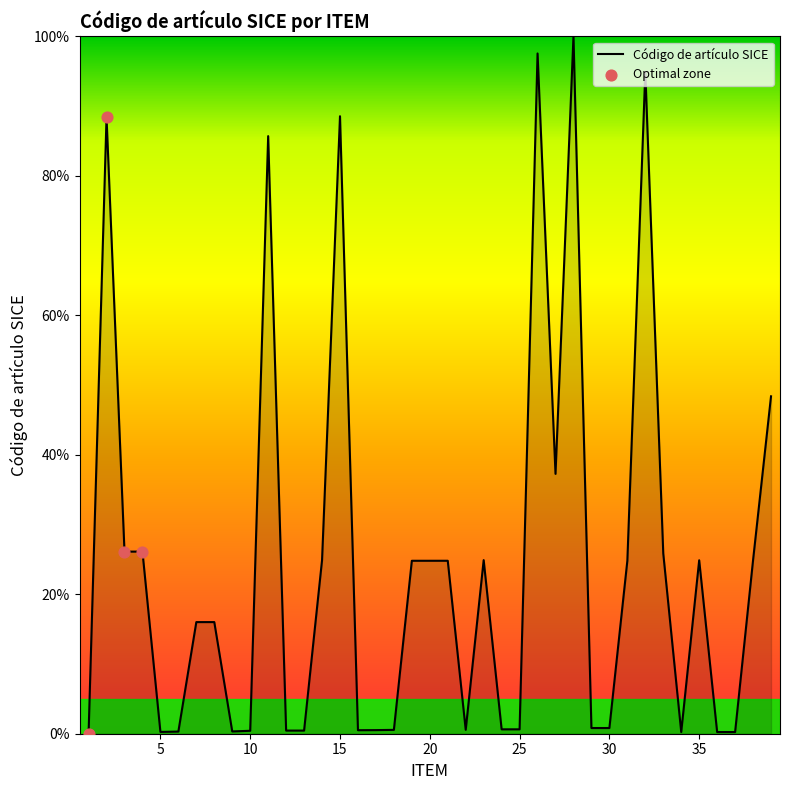

What is the maximum value shown in the chart?

100.0